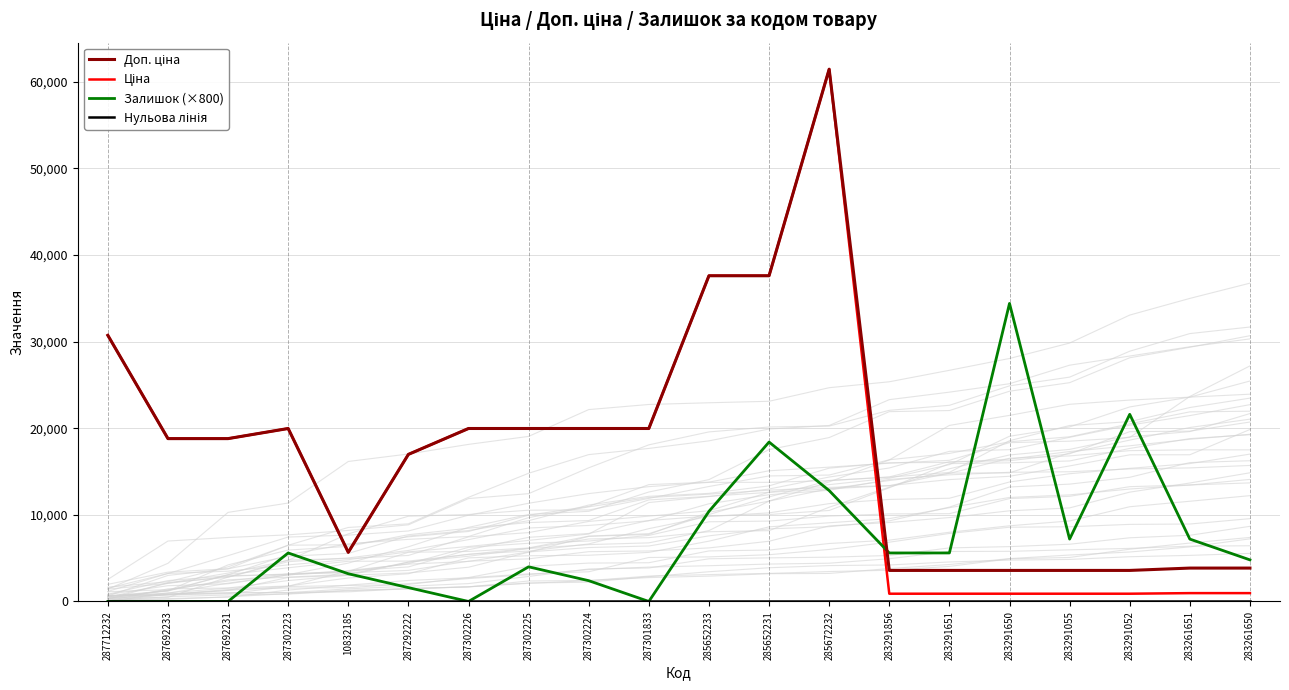

At which category is the sum across all series the highest?

285672232